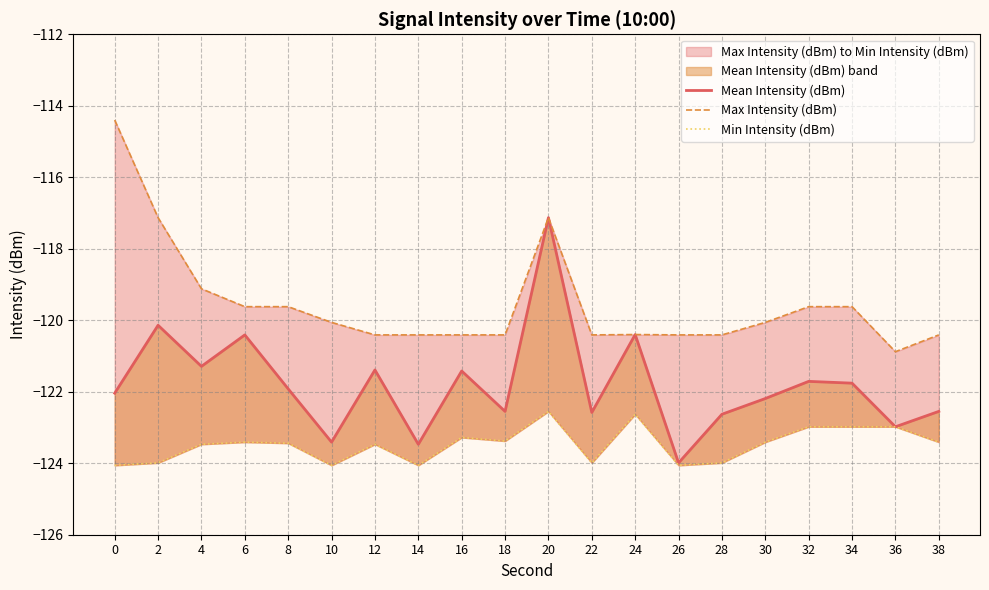

How many values in the Min Intensity (dBm) series are below -123?

15